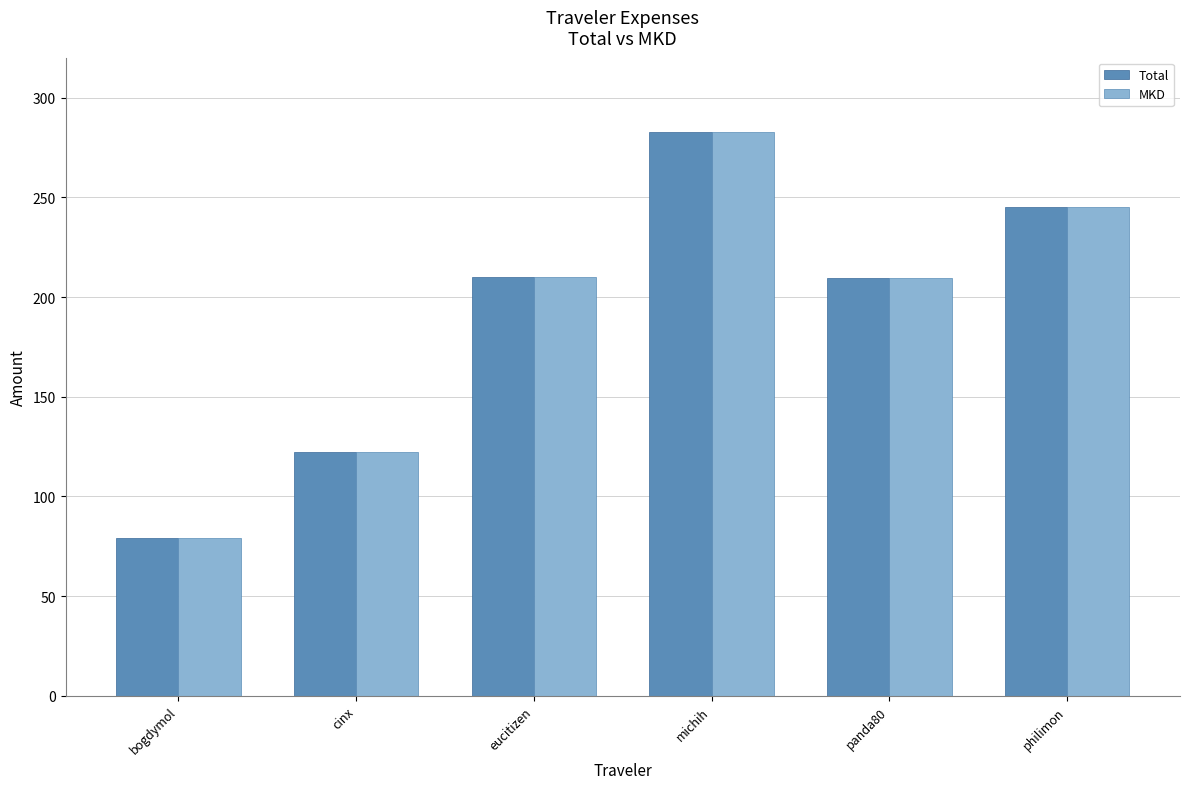

What value does the MKD series have at philimon?

245.0